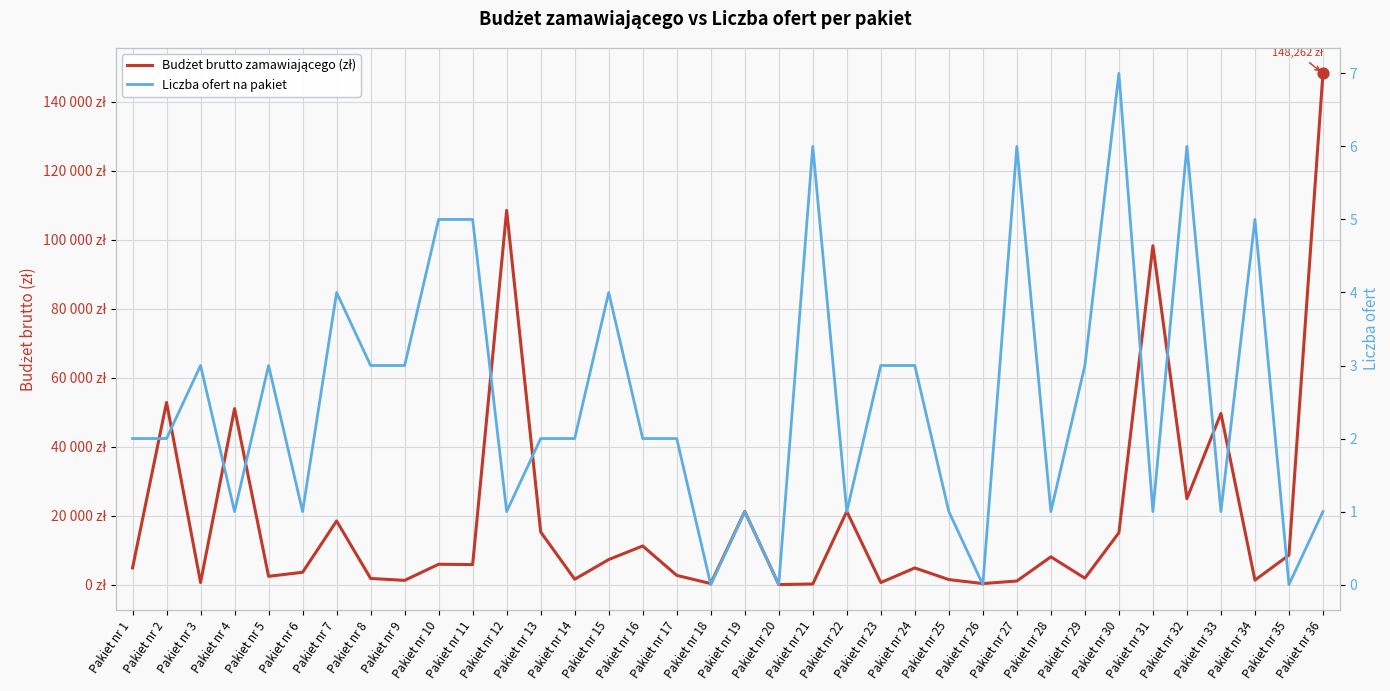

What is the total value across all series at Pakiet nr 11?

5837.0